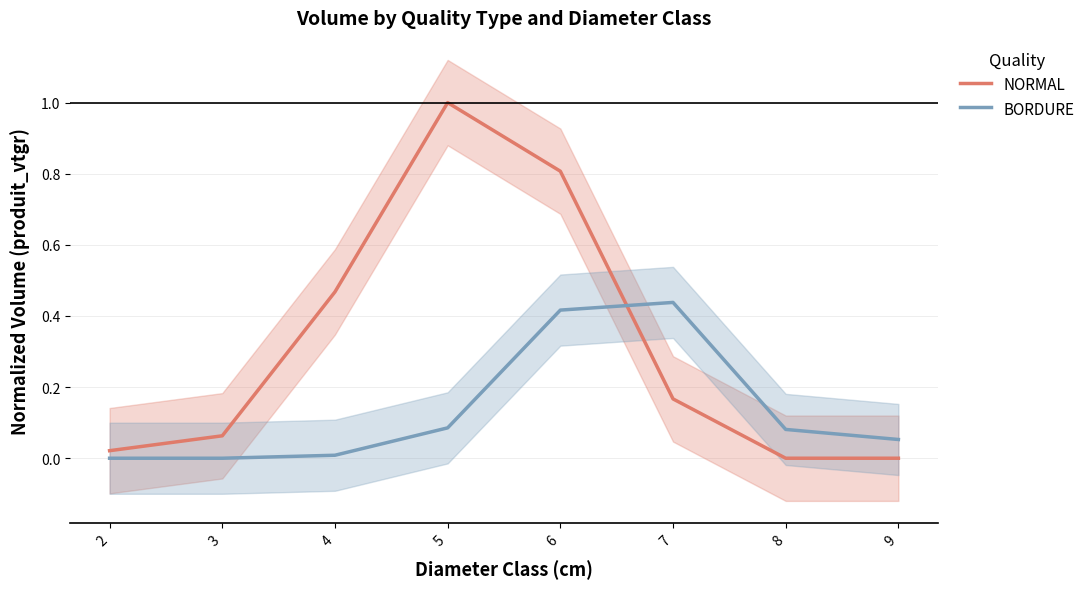

Between 2 and 9, which series saw the biggest shift?

BORDURE